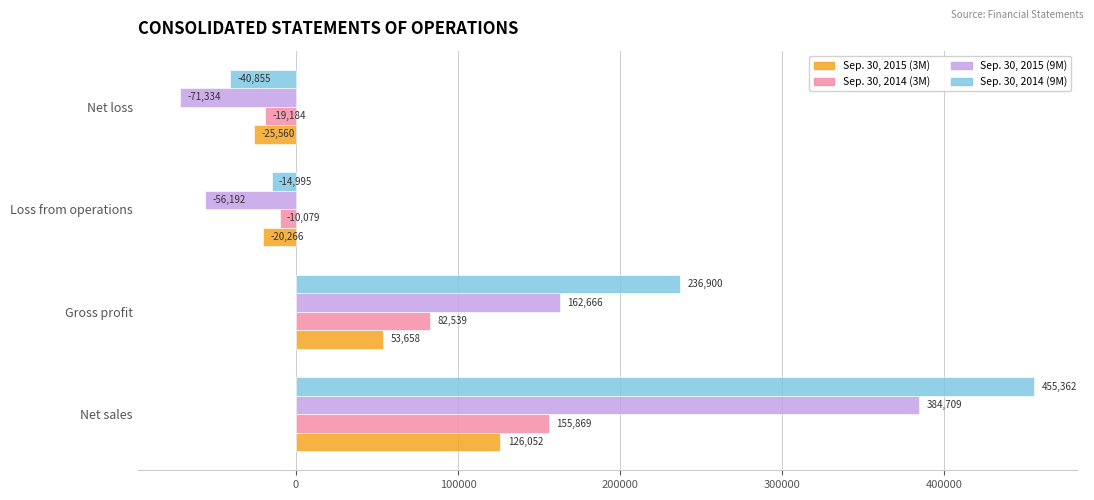

Which series changed the most between Gross profit and Net loss?

Sep. 30, 2014 (9M)